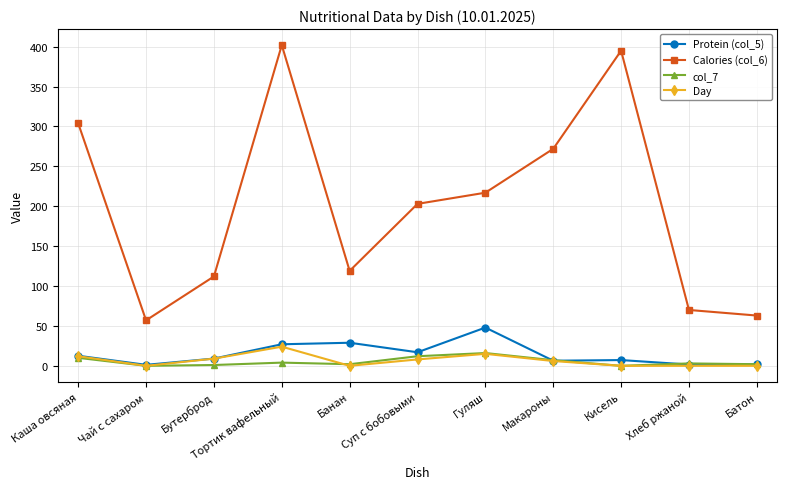

What is the average value of the Calories (col_6) series?

201.3